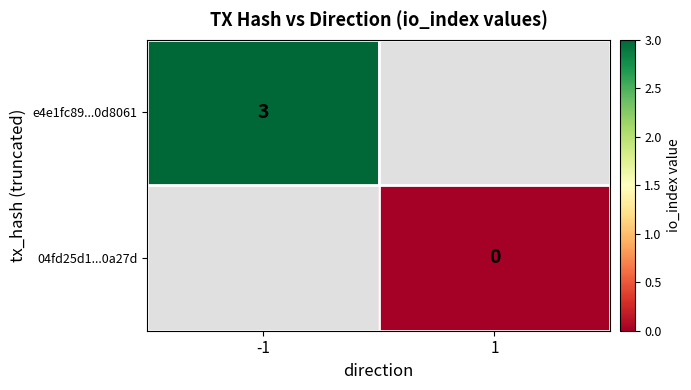

How many data points does each series have?

2